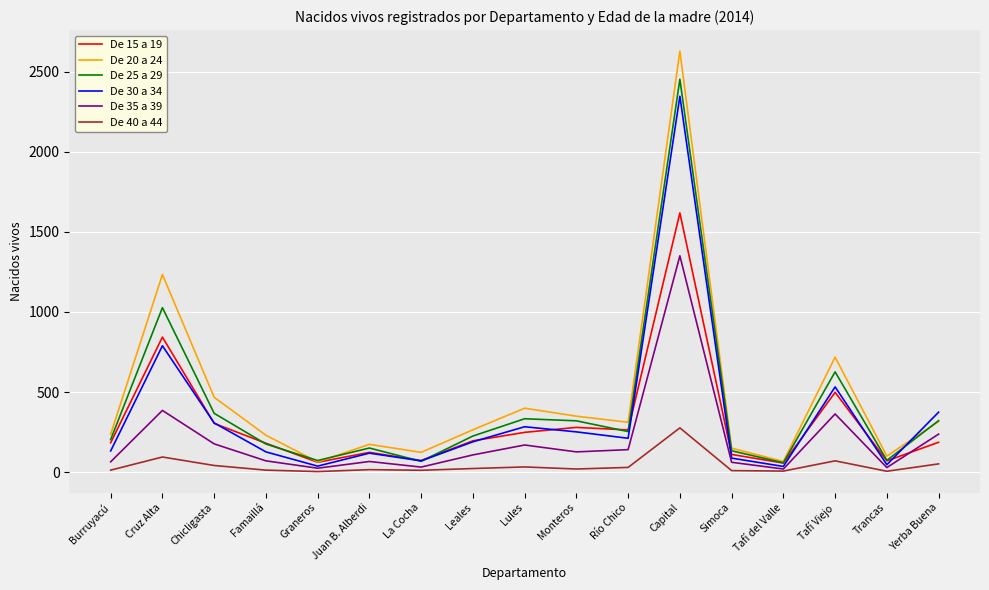

What is the maximum value shown in the chart?

2630